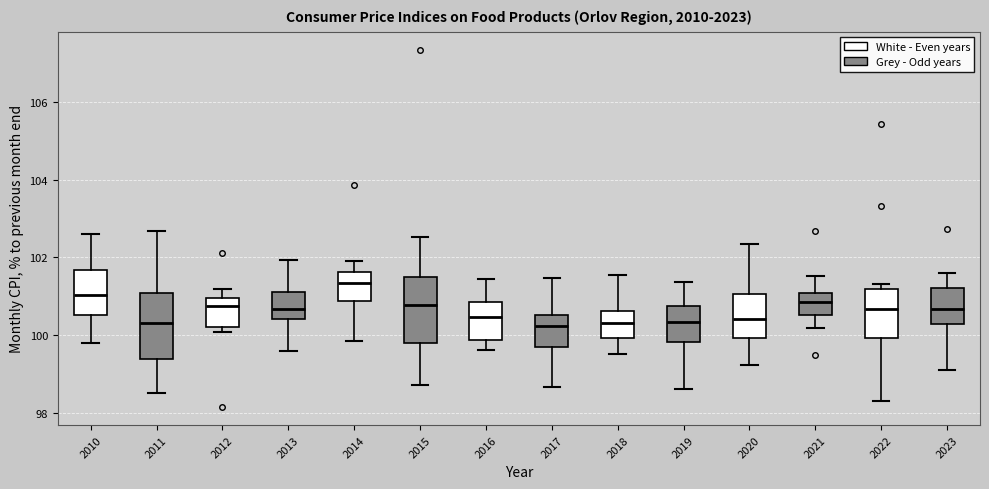

Reading left to right, read every box against the y-axis: the position of its median line, the range the box covers, and the ends of its whiskers. The values are not printed on the chart, so give them approximately, as read against the axis.

2010: median 101.0, box 100.6 to 101.6, whiskers 99.8 to 102.6
2011: median 100.4, box 99.4 to 101.0, whiskers 98.6 to 102.6
2012: median 100.8, box 100.2 to 101.0, whiskers 100.0 to 101.2
2013: median 100.6, box 100.4 to 101.2, whiskers 99.6 to 102.0
2014: median 101.4, box 100.8 to 101.6, whiskers 99.8 to 102.0
2015: median 100.8, box 99.8 to 101.6, whiskers 98.8 to 102.6
2016: median 100.4, box 99.8 to 100.8, whiskers 99.6 to 101.4
2017: median 100.2, box 99.6 to 100.6, whiskers 98.6 to 101.4
2018: median 100.4, box 100.0 to 100.6, whiskers 99.6 to 101.6
2019: median 100.4, box 99.8 to 100.8, whiskers 98.6 to 101.4
2020: median 100.4, box 100.0 to 101.0, whiskers 99.2 to 102.4
2021: median 100.8, box 100.6 to 101.0, whiskers 100.2 to 101.6
2022: median 100.6, box 100.0 to 101.2, whiskers 98.4 to 101.4
2023: median 100.6, box 100.2 to 101.2, whiskers 99.2 to 101.6